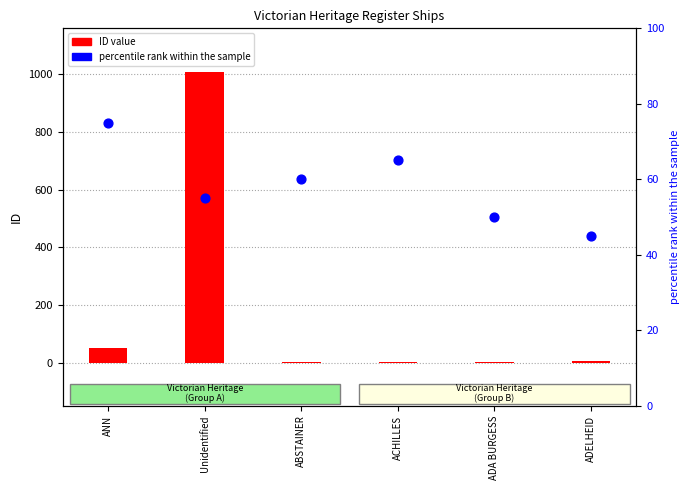

Which series has the widest spread of Y values?

ID value